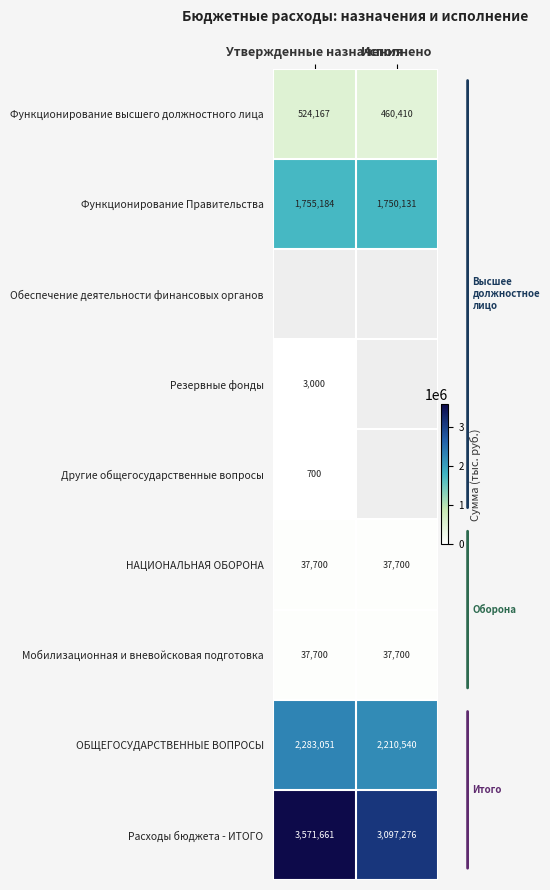

Count the number of data series in this chart.

9